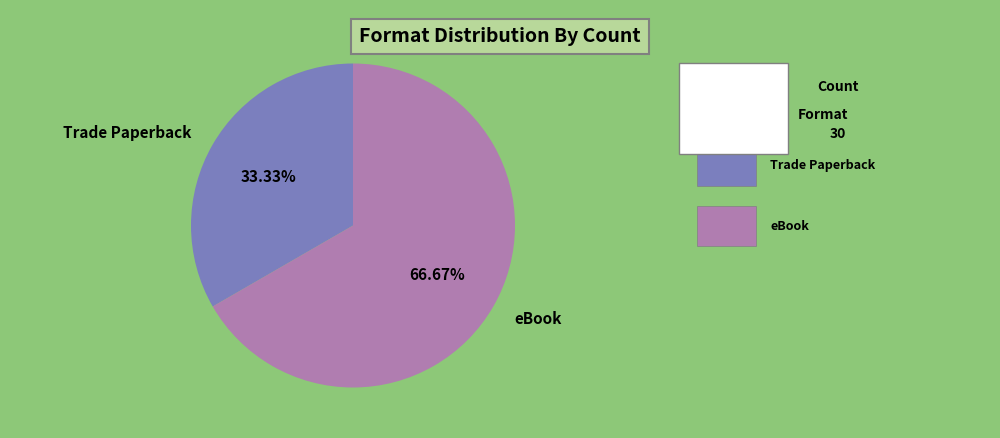

Which category has the biggest portion of the pie?

eBook